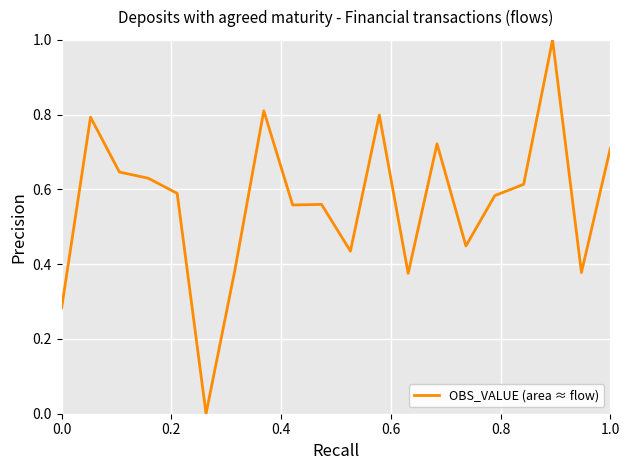

What is the difference between the second highest and second lowest values?

0.5